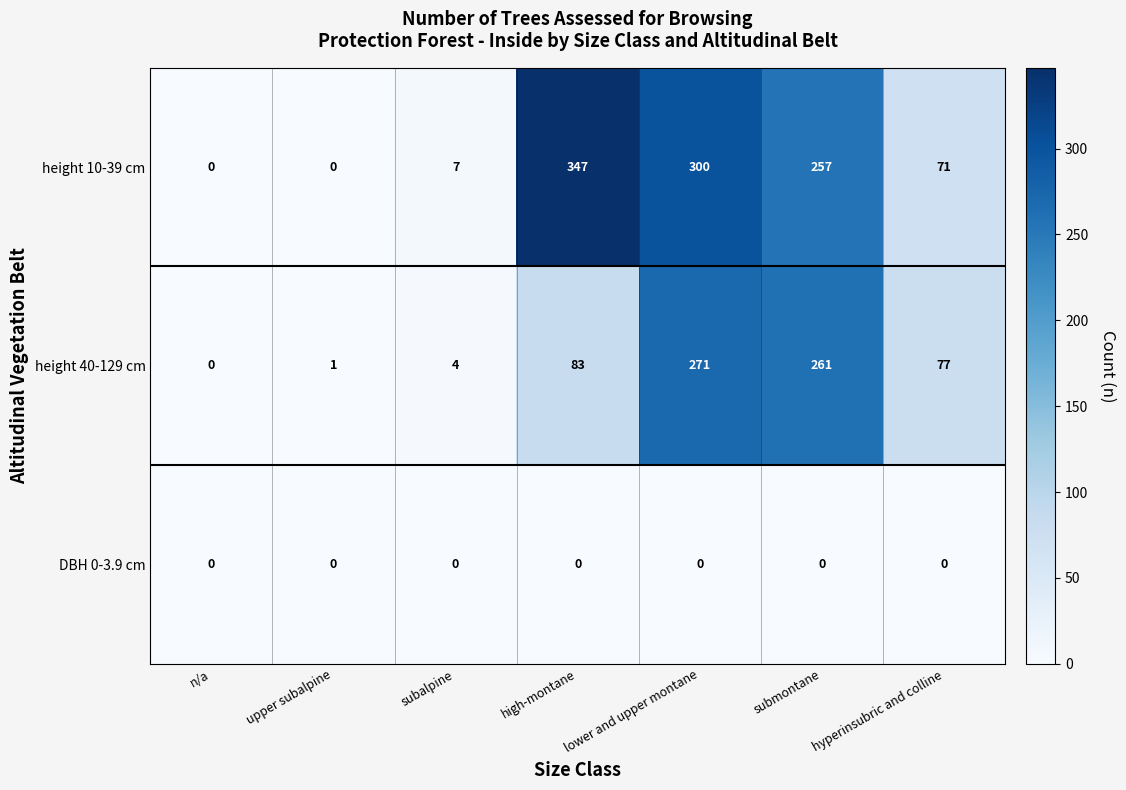

What is the greatest value displayed?

347